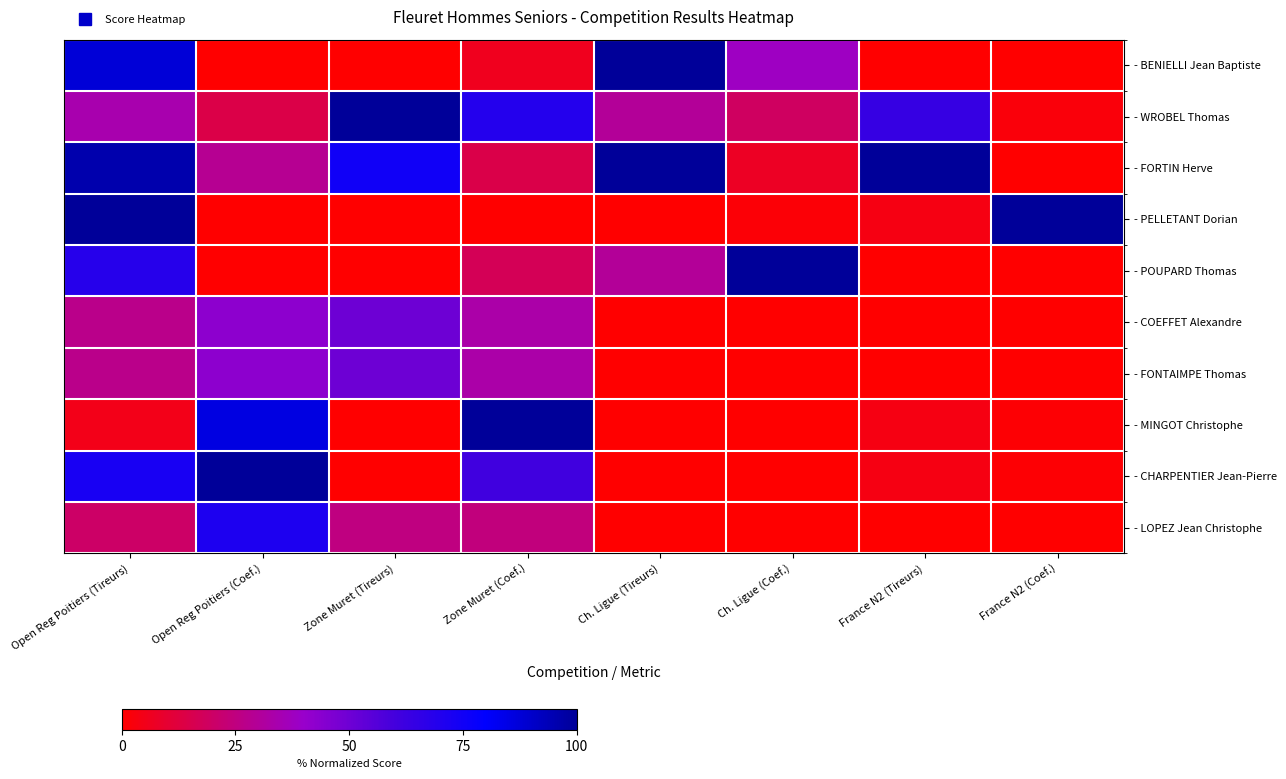

Reading left to right, transcribe all the data shown in this chart.

- BENIELLI Jean Baptiste: Open Reg Poitiers (Tireurs)=87.9	Open Reg Poitiers (Coef.)=0.0	Zone Muret (Tireurs)=0.0	Zone Muret (Coef.)=6.1	Ch. Ligue (Tireurs)=100.0	Ch. Ligue (Coef.)=38.2	France N2 (Tireurs)=0.0	France N2 (Coef.)=0.0
- WROBEL Thomas: Open Reg Poitiers (Tireurs)=34.3	Open Reg Poitiers (Coef.)=14.3	Zone Muret (Tireurs)=100.0	Zone Muret (Coef.)=69.5	Ch. Ligue (Tireurs)=30.0	Ch. Ligue (Coef.)=19.1	France N2 (Tireurs)=63.9	France N2 (Coef.)=2.0
- FORTIN Herve: Open Reg Poitiers (Tireurs)=96.0	Open Reg Poitiers (Coef.)=28.6	Zone Muret (Tireurs)=75.0	Zone Muret (Coef.)=14.6	Ch. Ligue (Tireurs)=100.0	Ch. Ligue (Coef.)=7.4	France N2 (Tireurs)=100.0	France N2 (Coef.)=0.0
- PELLETANT Dorian: Open Reg Poitiers (Tireurs)=100.0	Open Reg Poitiers (Coef.)=0.0	Zone Muret (Tireurs)=0.0	Zone Muret (Coef.)=0.0	Ch. Ligue (Tireurs)=0.0	Ch. Ligue (Coef.)=1.5	France N2 (Tireurs)=3.6	France N2 (Coef.)=100.0
- POUPARD Thomas: Open Reg Poitiers (Tireurs)=68.7	Open Reg Poitiers (Coef.)=0.0	Zone Muret (Tireurs)=0.0	Zone Muret (Coef.)=17.1	Ch. Ligue (Tireurs)=30.0	Ch. Ligue (Coef.)=100.0	France N2 (Tireurs)=0.0	France N2 (Coef.)=0.0
- COEFFET Alexandre: Open Reg Poitiers (Tireurs)=27.3	Open Reg Poitiers (Coef.)=42.9	Zone Muret (Tireurs)=50.0	Zone Muret (Coef.)=32.9	Ch. Ligue (Tireurs)=0.0	Ch. Ligue (Coef.)=0.0	France N2 (Tireurs)=0.0	France N2 (Coef.)=0.0
- FONTAIMPE Thomas: Open Reg Poitiers (Tireurs)=27.3	Open Reg Poitiers (Coef.)=42.9	Zone Muret (Tireurs)=50.0	Zone Muret (Coef.)=32.9	Ch. Ligue (Tireurs)=0.0	Ch. Ligue (Coef.)=0.0	France N2 (Tireurs)=0.0	France N2 (Coef.)=0.0
- MINGOT Christophe: Open Reg Poitiers (Tireurs)=5.1	Open Reg Poitiers (Coef.)=85.7	Zone Muret (Tireurs)=0.0	Zone Muret (Coef.)=100.0	Ch. Ligue (Tireurs)=0.0	Ch. Ligue (Coef.)=0.0	France N2 (Tireurs)=3.6	France N2 (Coef.)=1.0
- CHARPENTIER Jean-Pierre: Open Reg Poitiers (Tireurs)=72.7	Open Reg Poitiers (Coef.)=100.0	Zone Muret (Tireurs)=0.0	Zone Muret (Coef.)=61.0	Ch. Ligue (Tireurs)=0.0	Ch. Ligue (Coef.)=0.0	France N2 (Tireurs)=3.6	France N2 (Coef.)=1.0
- LOPEZ Jean Christophe: Open Reg Poitiers (Tireurs)=20.2	Open Reg Poitiers (Coef.)=71.4	Zone Muret (Tireurs)=25.0	Zone Muret (Coef.)=24.4	Ch. Ligue (Tireurs)=0.0	Ch. Ligue (Coef.)=0.0	France N2 (Tireurs)=0.0	France N2 (Coef.)=0.0